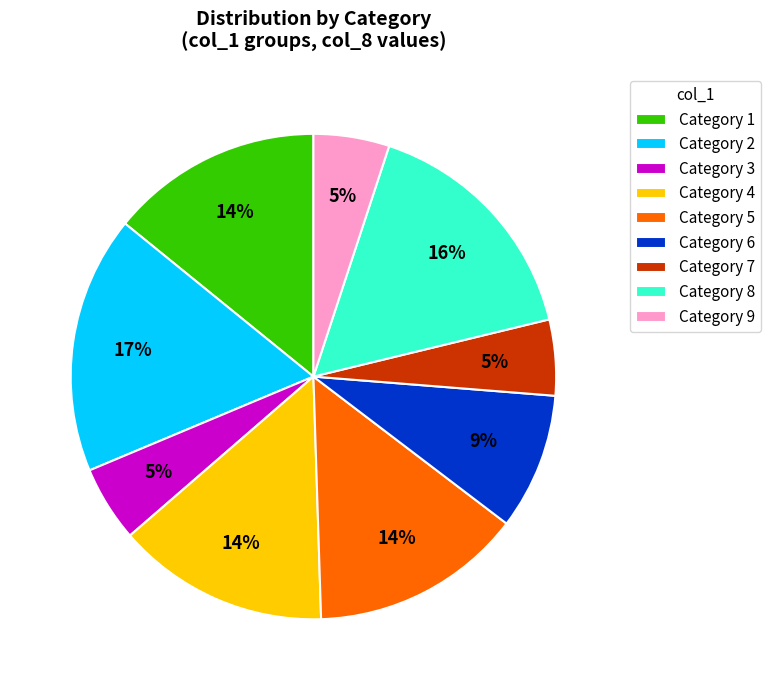

To the nearest percent, what portion does Category 8 represent?

16%